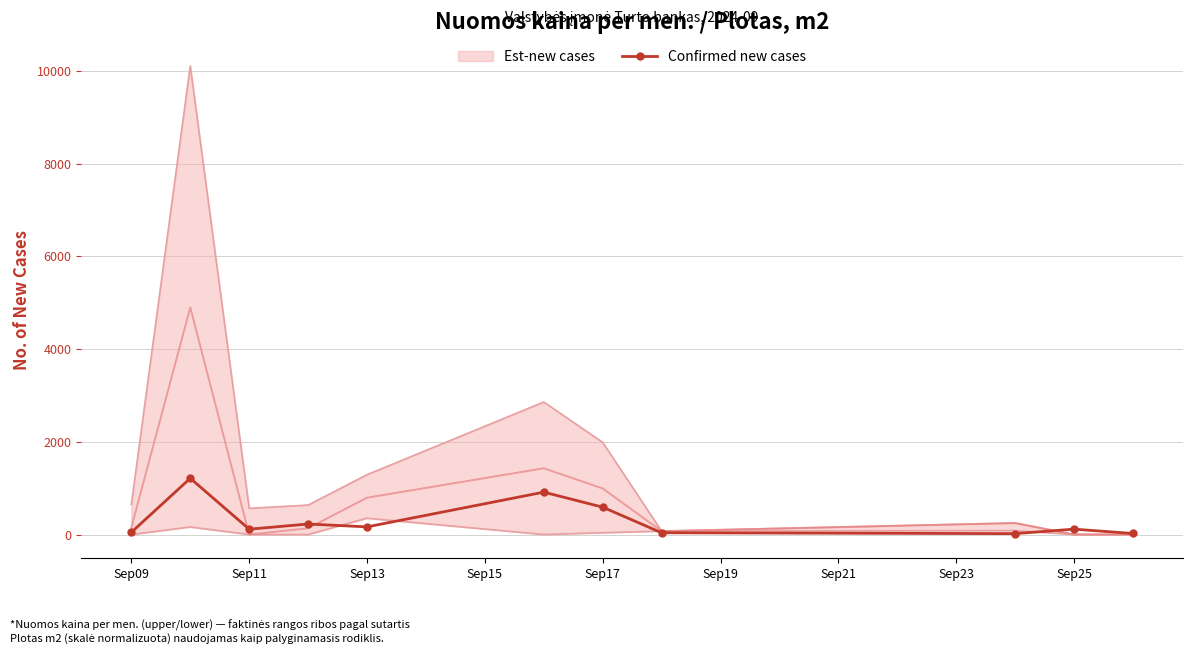

What is the value of the 2nd point from the left?

1212.4